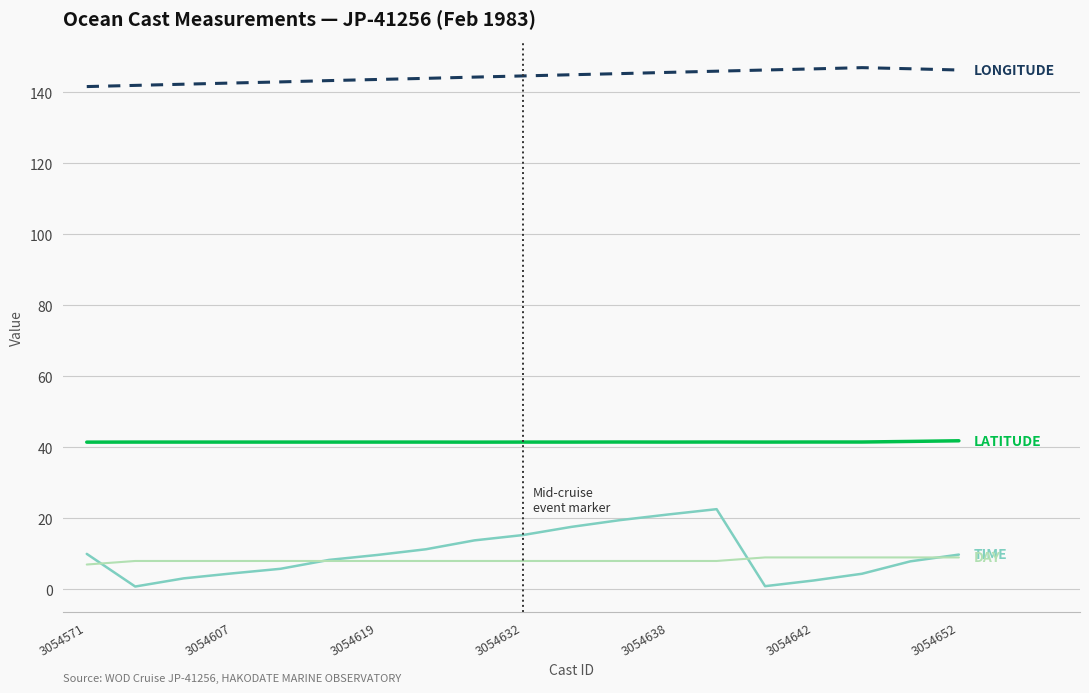

How many lines are shown in the chart?

4